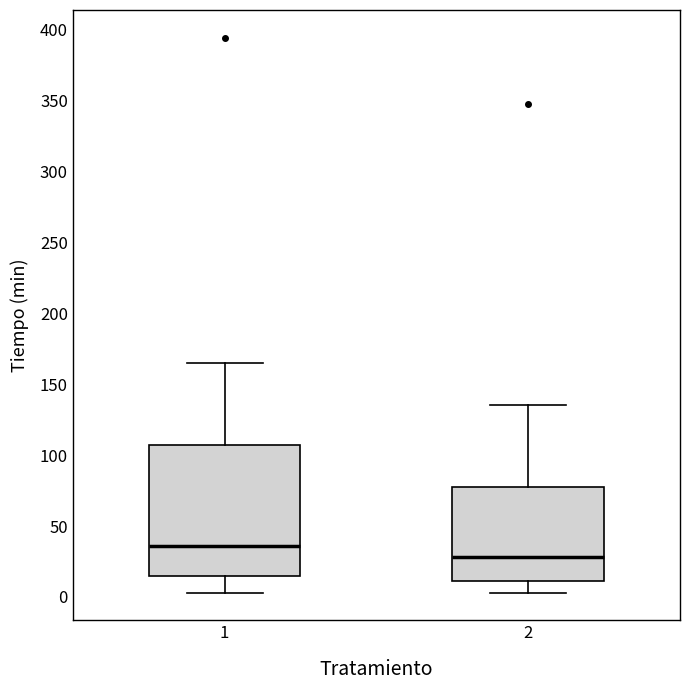

Comparing the boxes themselves (not the whiskers), which one is the tallest?

1